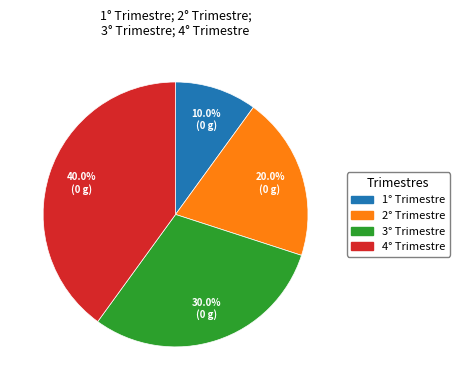

What percentage is the 3° Trimestre slice, to the nearest percent?

30%